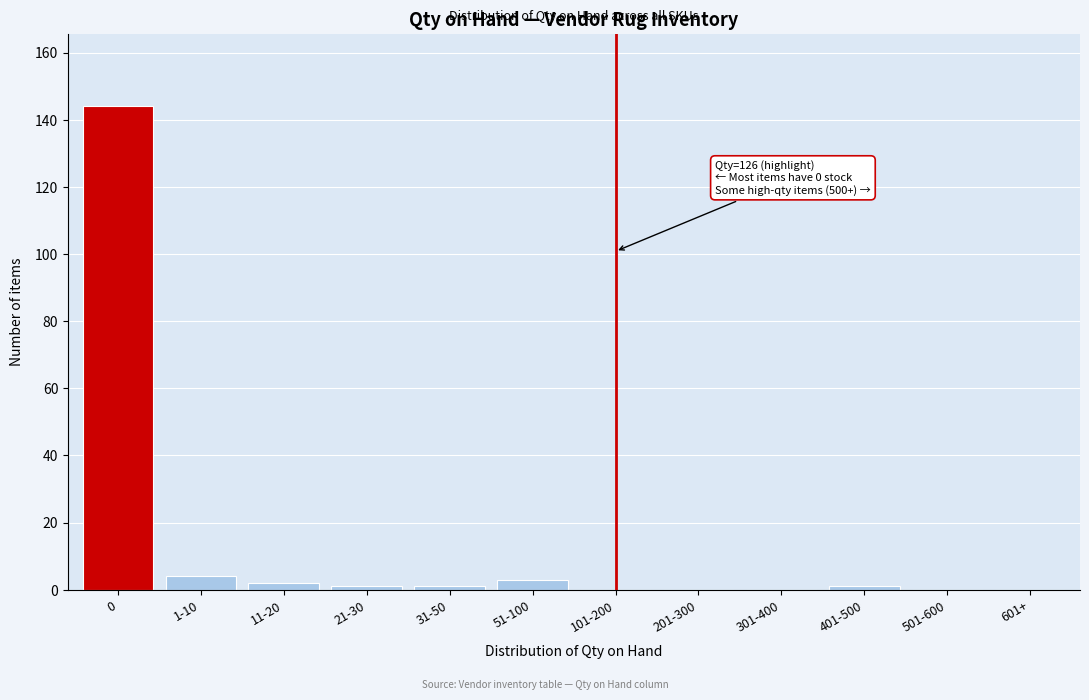

Reading left to right, extract all data points from this chart.

0=144	1-10=4	11-20=2	21-30=1	31-50=1	51-100=3	101-200=0	201-300=0	301-400=0	401-500=1	501-600=0	601+=0